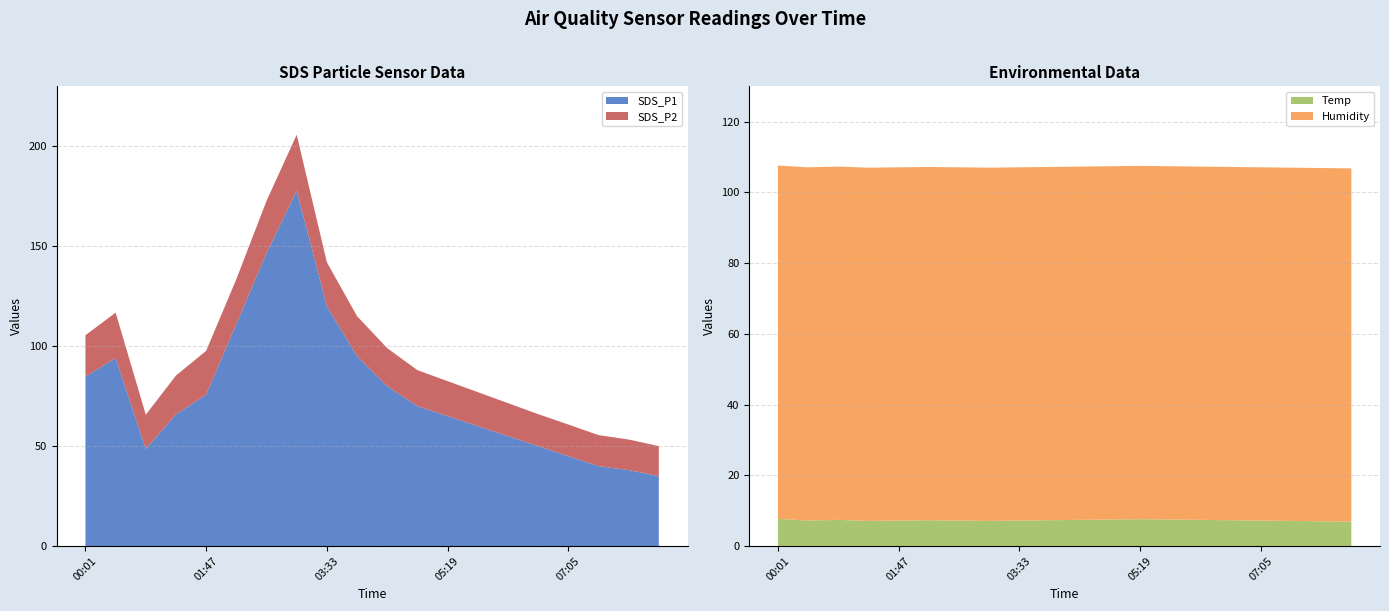

Reading right to left, list all the values displayed in this chart.

SDS_P1: 35.0	38.0	40.0	45.0	50.0	55.0	60.0	65.0	70.0	80.0	95.0	120.0	177.8	146.6	111.0	75.8	65.9	48.6	94.0	84.8
SDS_P2: 15.0	15.3	15.5	15.8	16.0	16.5	17.0	17.5	18.0	19.0	20.0	22.0	28.0	26.1	22.5	21.9	19.4	17.1	22.7	20.7
Temp: 6.9	7.0	7.1	7.2	7.3	7.4	7.5	7.6	7.5	7.4	7.3	7.2	7.1	7.2	7.3	7.2	7.1	7.4	7.2	7.7
Humidity: 99.9	99.9	99.9	99.9	99.9	99.9	99.9	99.9	99.9	99.9	99.9	99.9	99.9	99.9	99.9	99.9	99.9	99.9	99.9	99.9